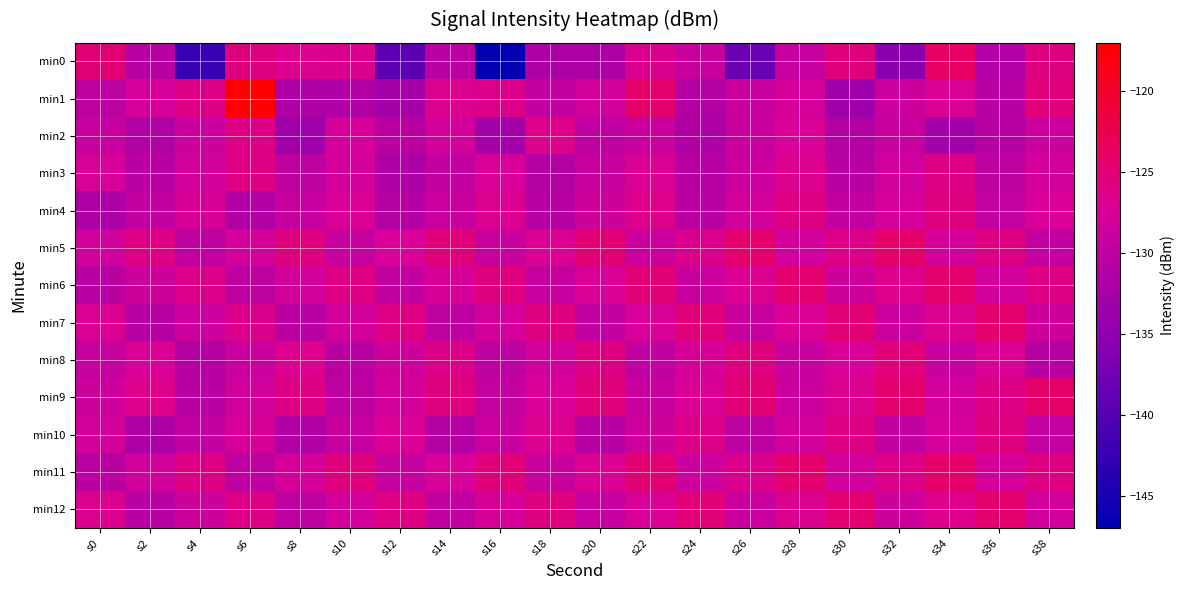

Rank the series at s38 from highest to lowest value.

min9, min1, min0, min11, min6, min4, min3, min12, min7, min2, min10, min5, min8